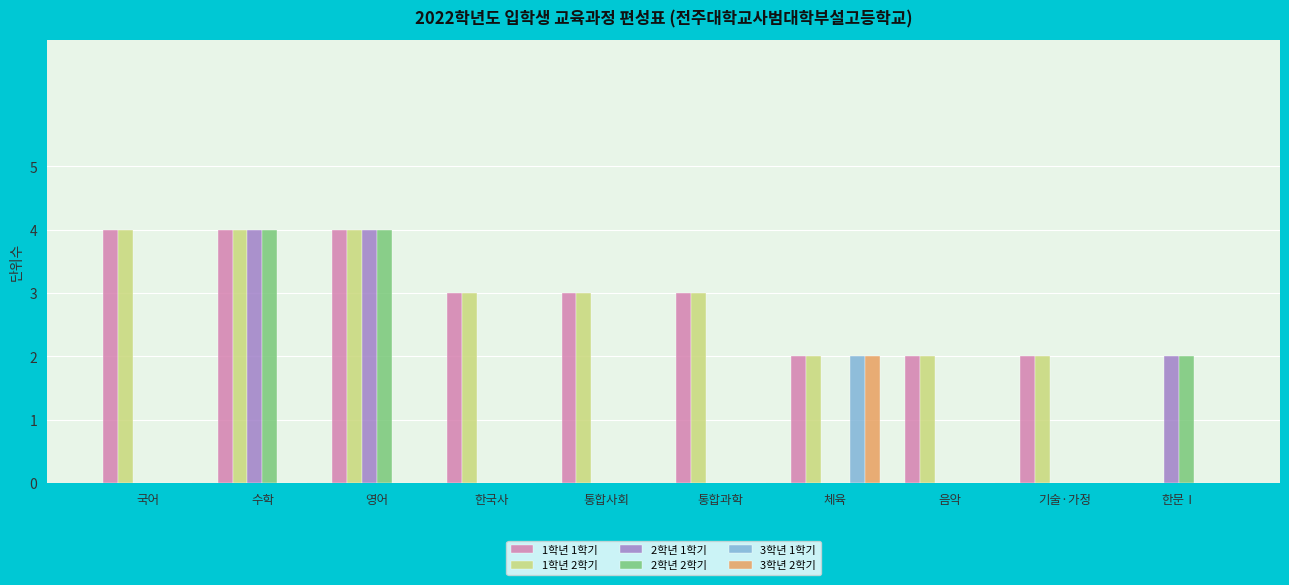

What is the total value across all series at 음악?

4